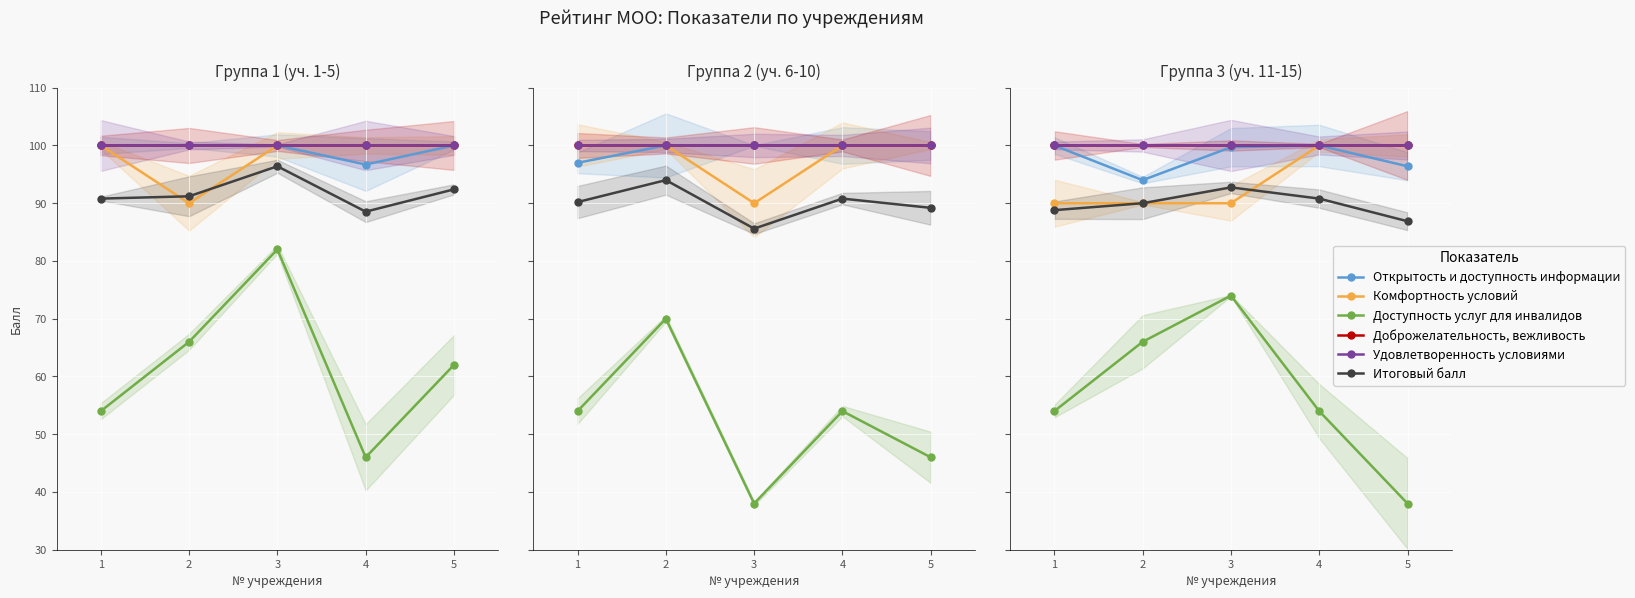

List the labels in order of Удовлетворенность условиями value, smallest first.

1, 2, 3, 4, 5